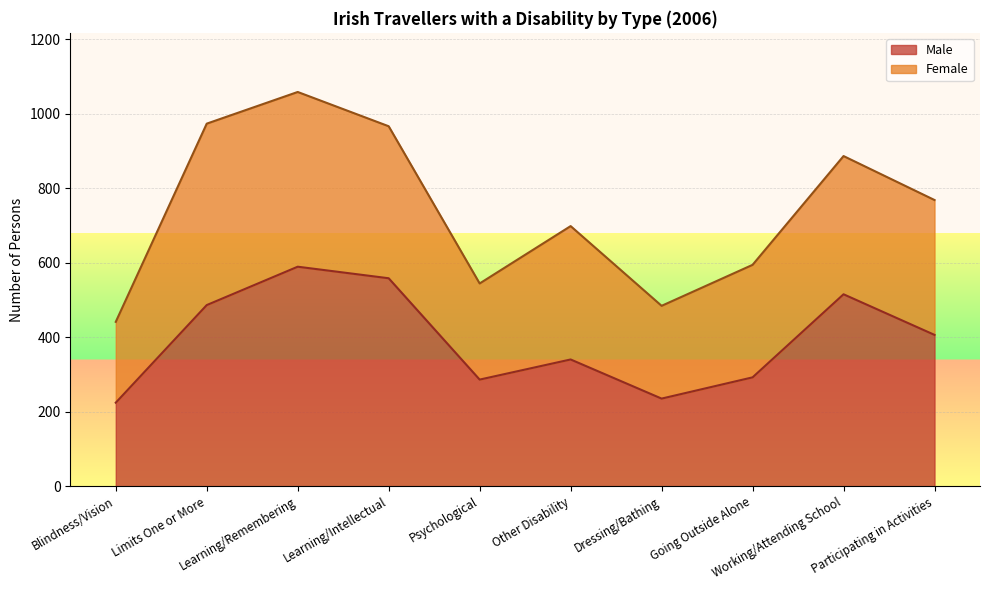

The value at Blindness/Vision is 307. True or false?

False